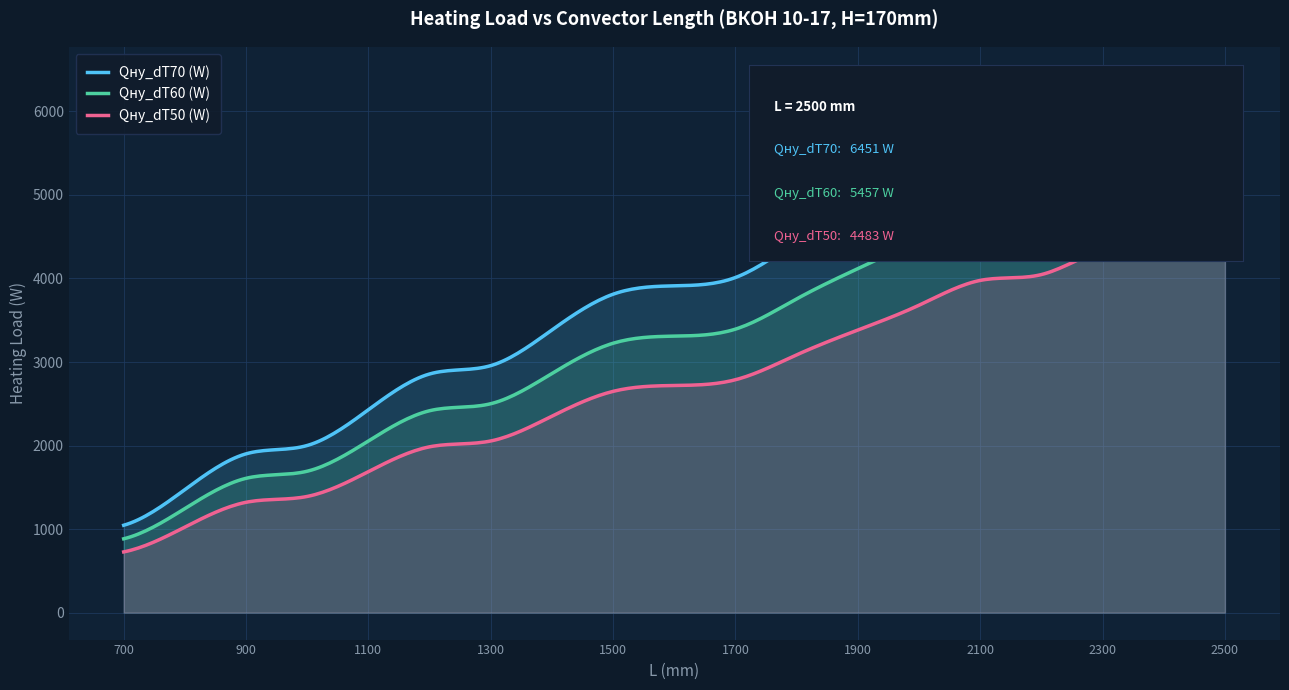

What are all the series names shown in the legend?

Qну_dT70 (W), Qну_dT60 (W), Qну_dT50 (W)